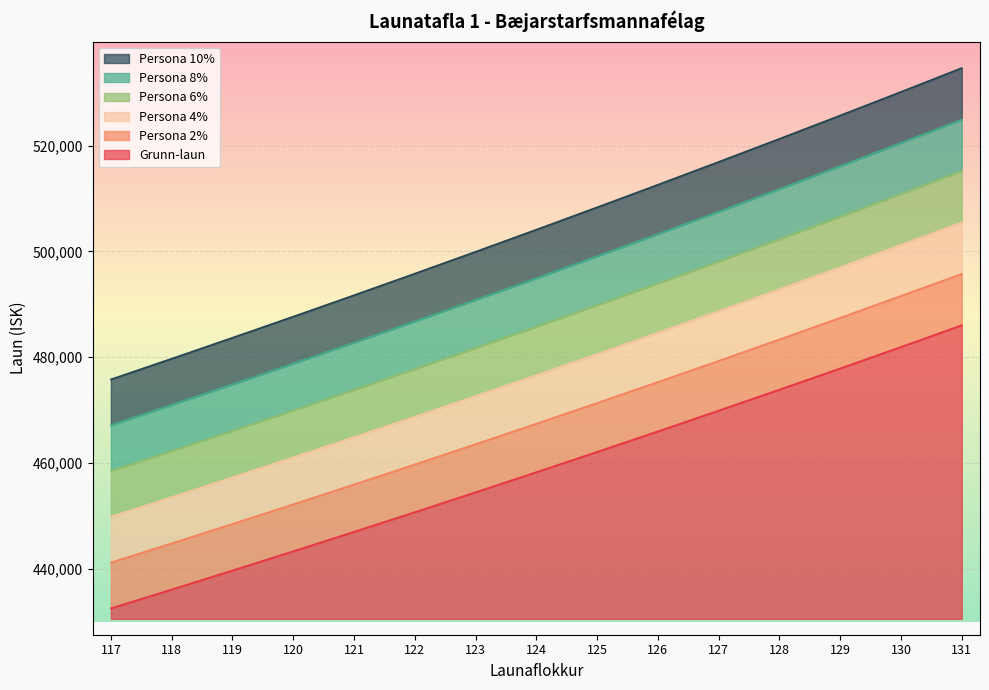

What is the value of the Persona 10% point at the 1st from the left?

475800